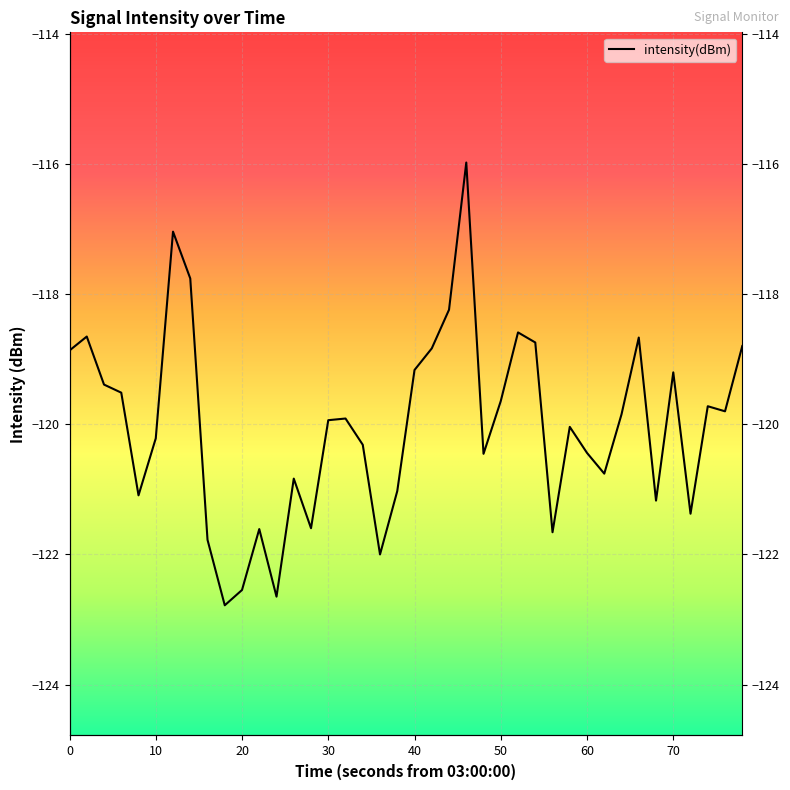

Count the number of categories in the chart.

40